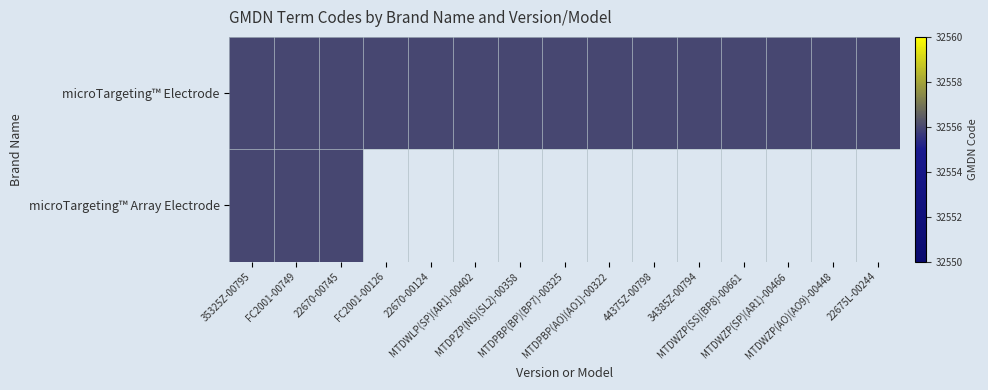

What is the total value across all series at MTDWLP(SP)(AR1)-00402?

32556